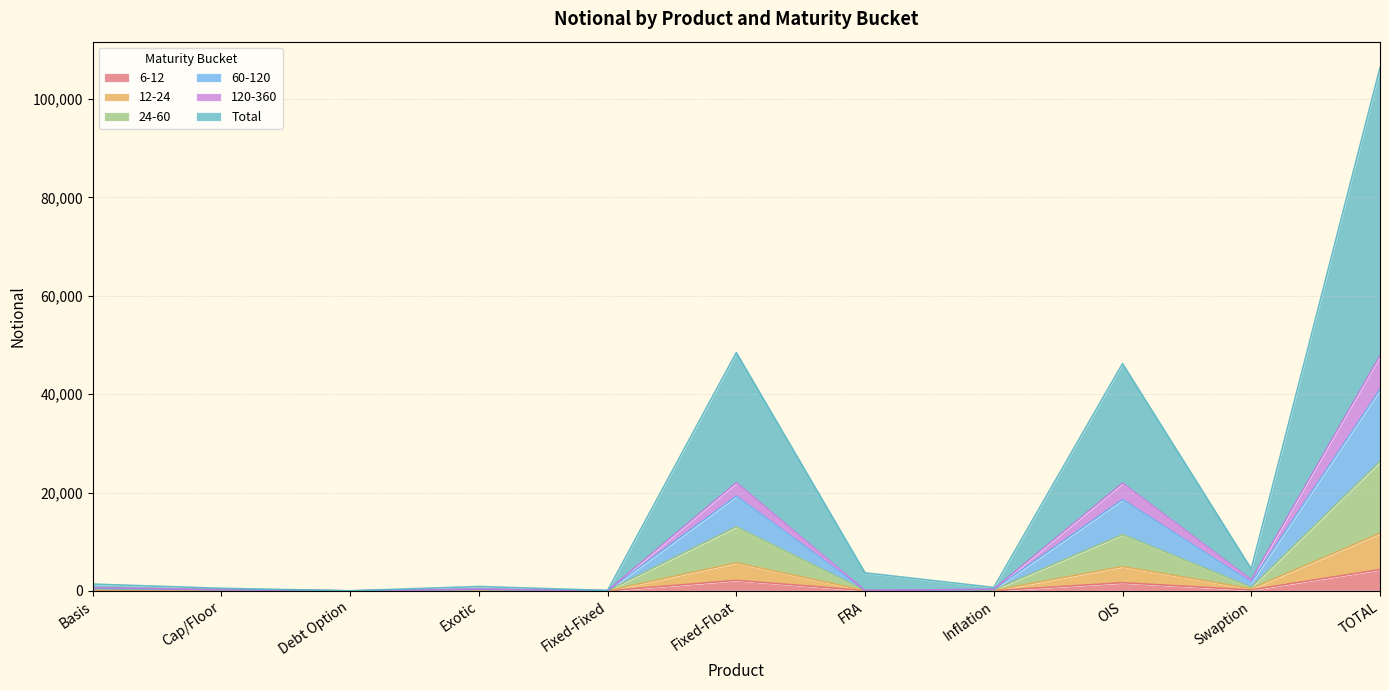

Where is the first local maximum for 24-60?

Exotic